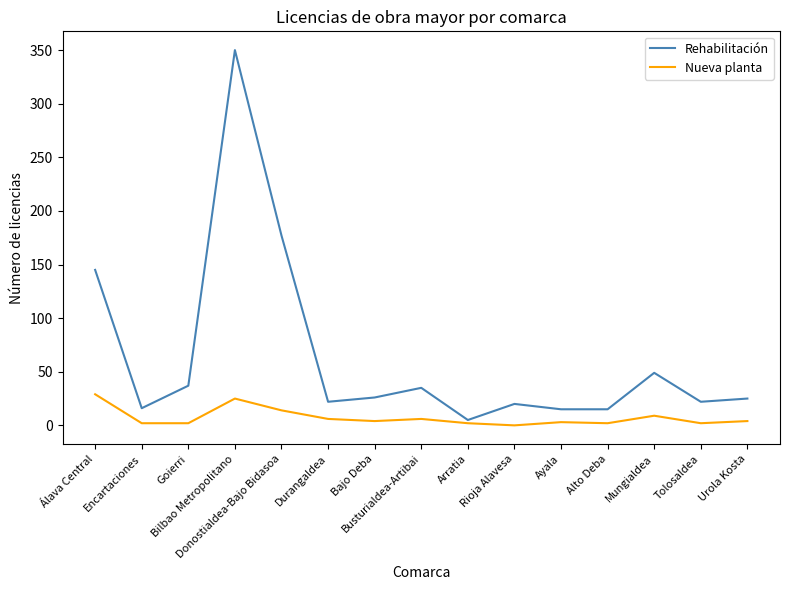

Which series has the widest spread of values?

Rehabilitación